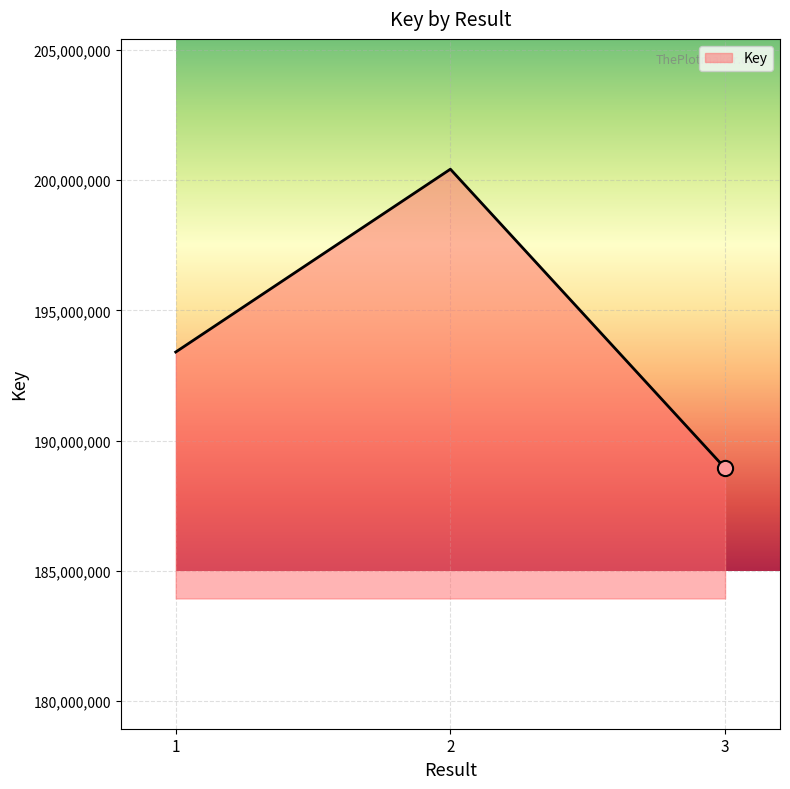

Which has a higher value, 1 or 2?

2